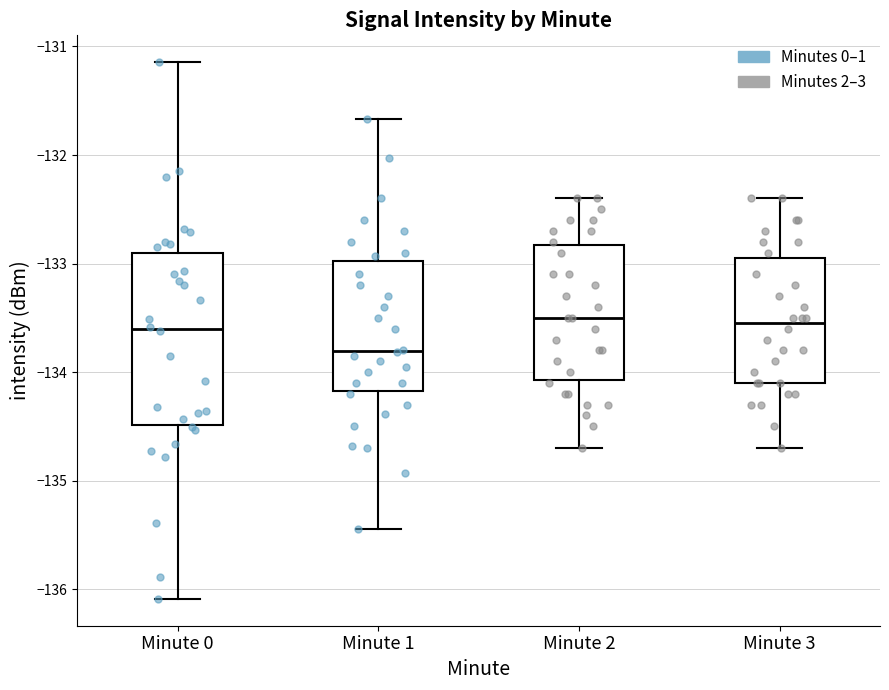

Reading left to right, read every box against the y-axis: the position of its median line, the range the box covers, and the ends of its whiskers. The values are not printed on the chart, so give them approximately, as read against the axis.

Minute 0: median -133.6, box -134.5 to -132.9, whiskers -136.1 to -131.1
Minute 1: median -133.8, box -134.2 to -133.0, whiskers -135.4 to -131.7
Minute 2: median -133.5, box -134.1 to -132.8, whiskers -134.7 to -132.4
Minute 3: median -133.5, box -134.1 to -132.9, whiskers -134.7 to -132.4